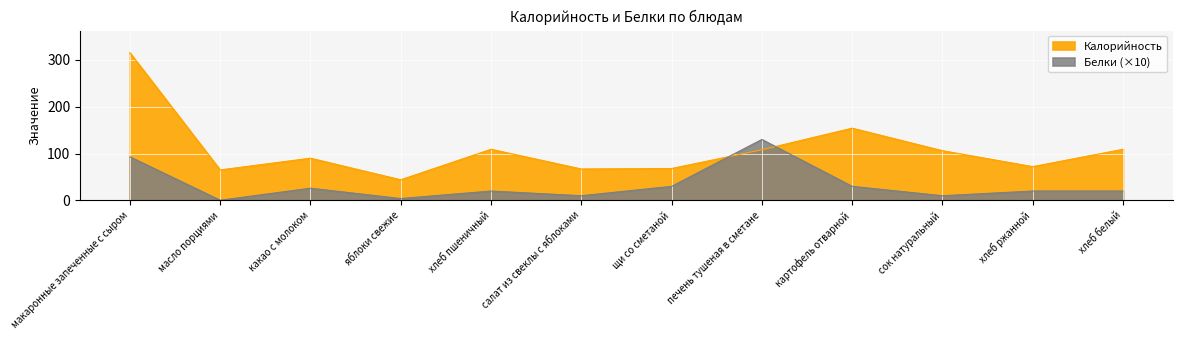

What position from the left is хлеб ржанной?

11